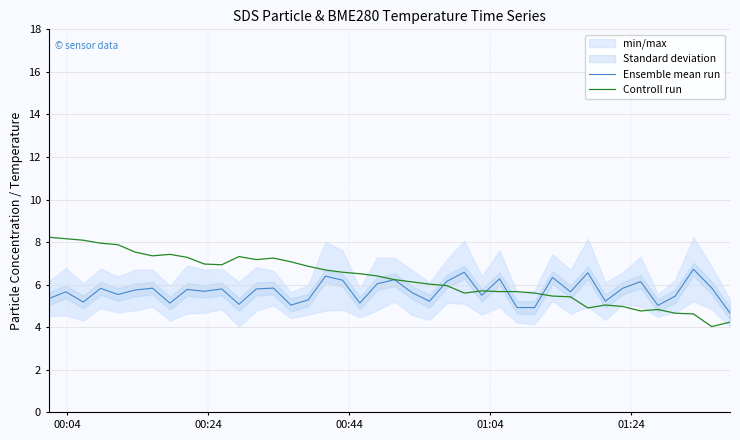

How many times do Ensemble mean run and Controll run cross each other?

5